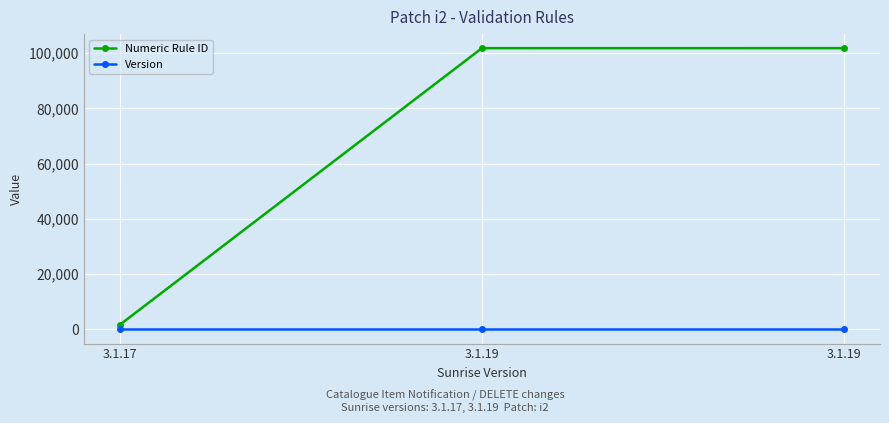

Count the number of categories in the chart.

3